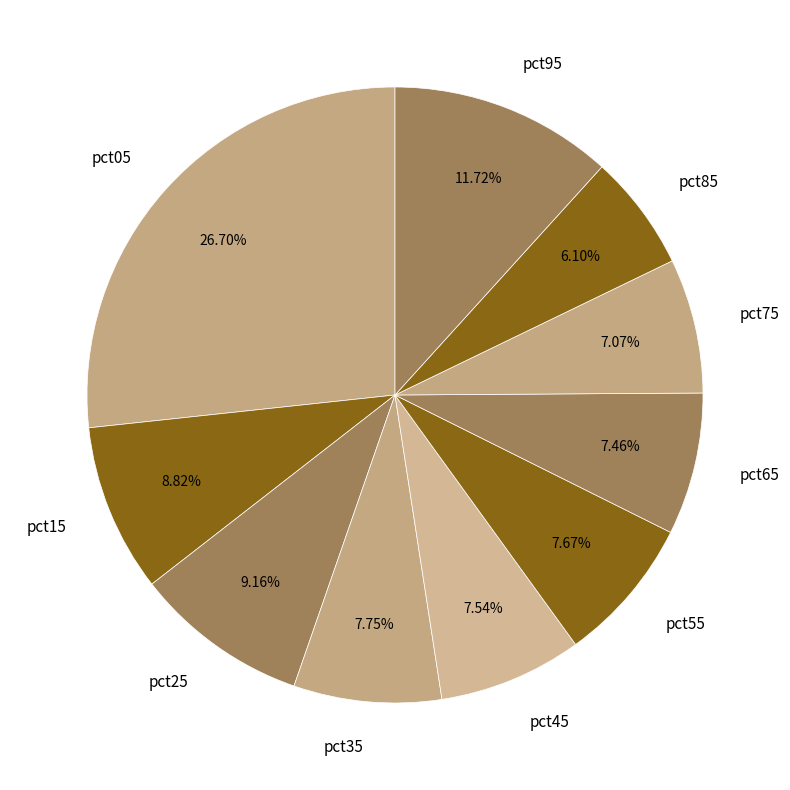

Is there a majority slice in this chart?

No